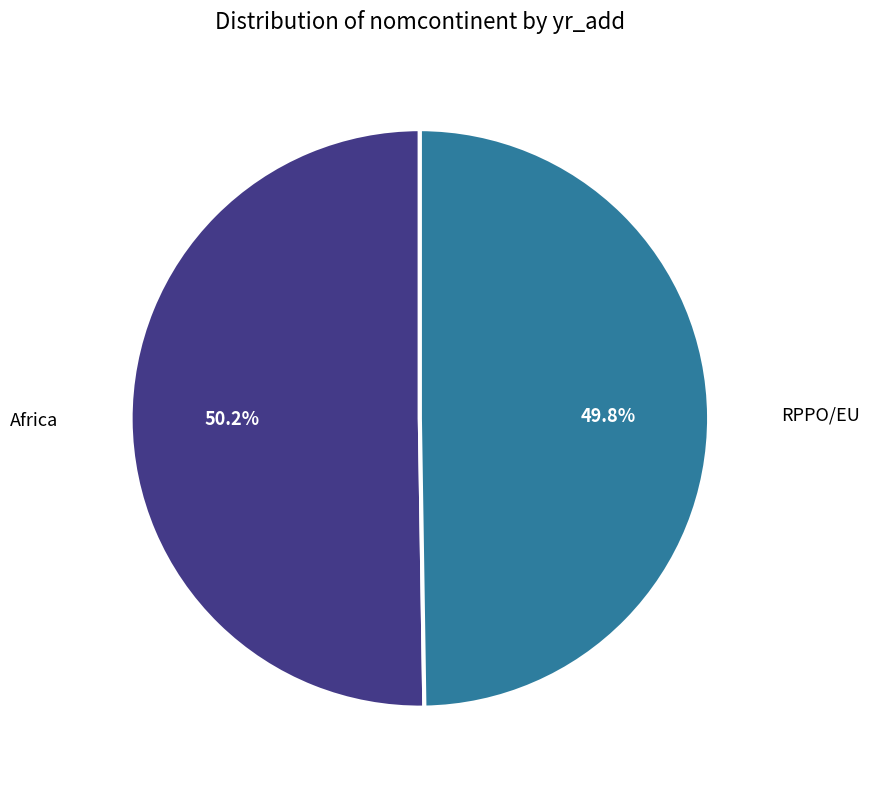

What is the majority slice?

Africa